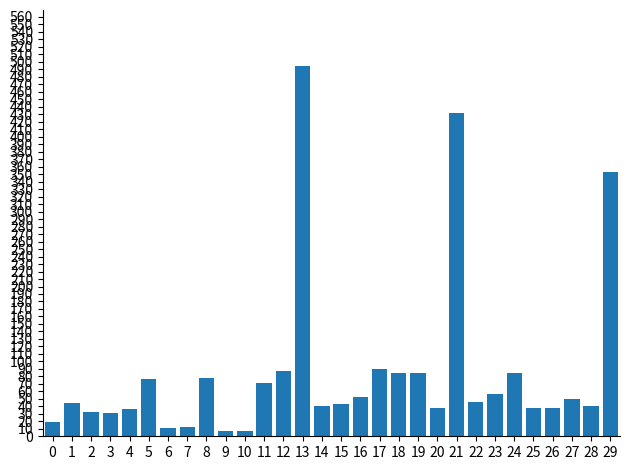

What is the ratio of the value at 3 to the value at 1?

0.7